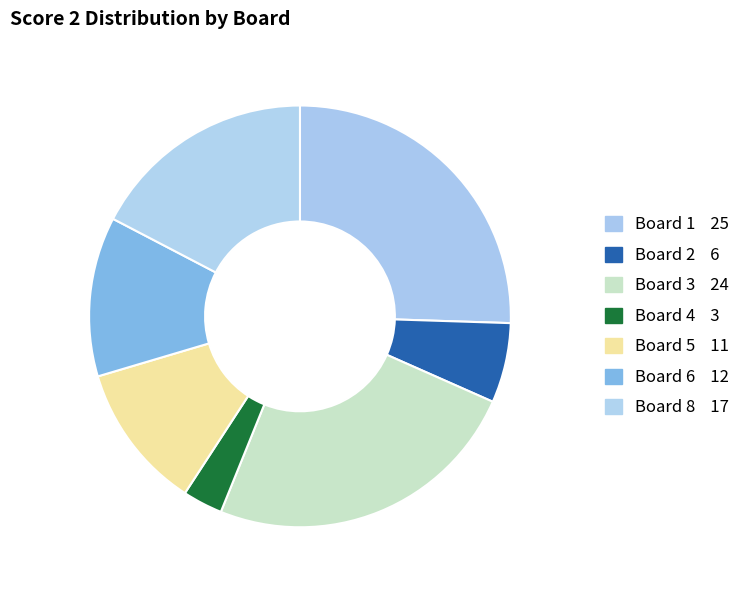

Count the number of slices in the pie.

7